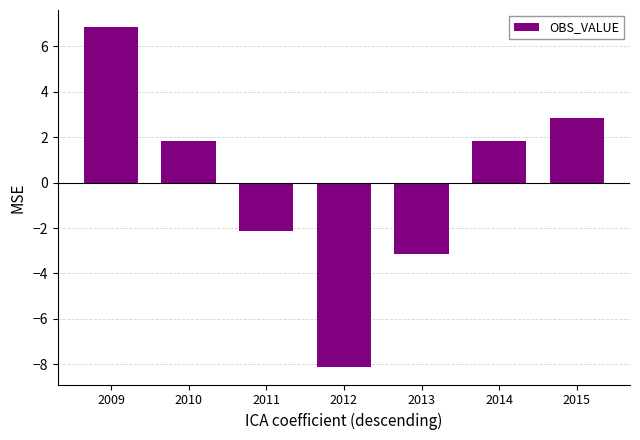

What is the approximate value at 2010?

1.9